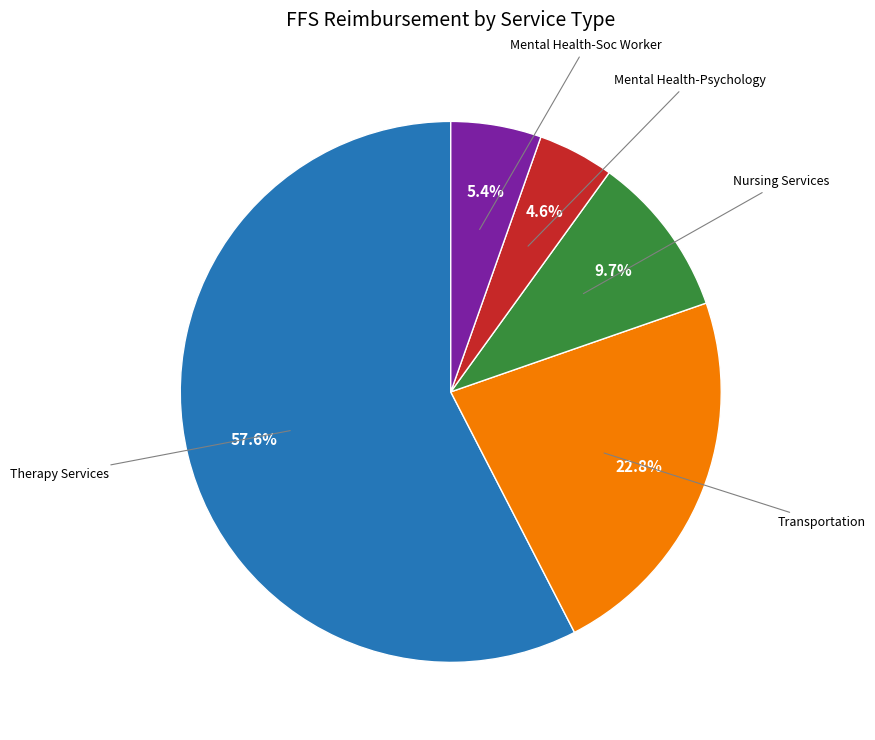

Is there any slice that represents more than half of the pie?

Yes